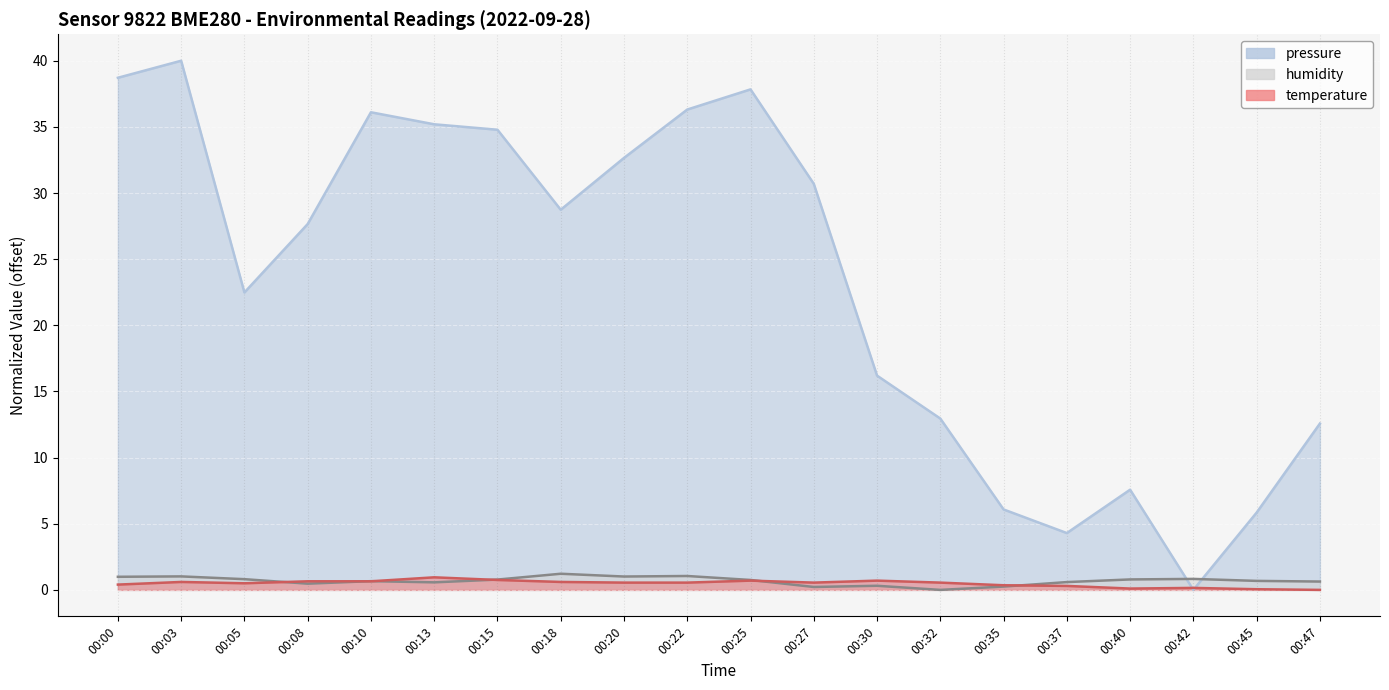

How many intersections are there between humidity and pressure?

2